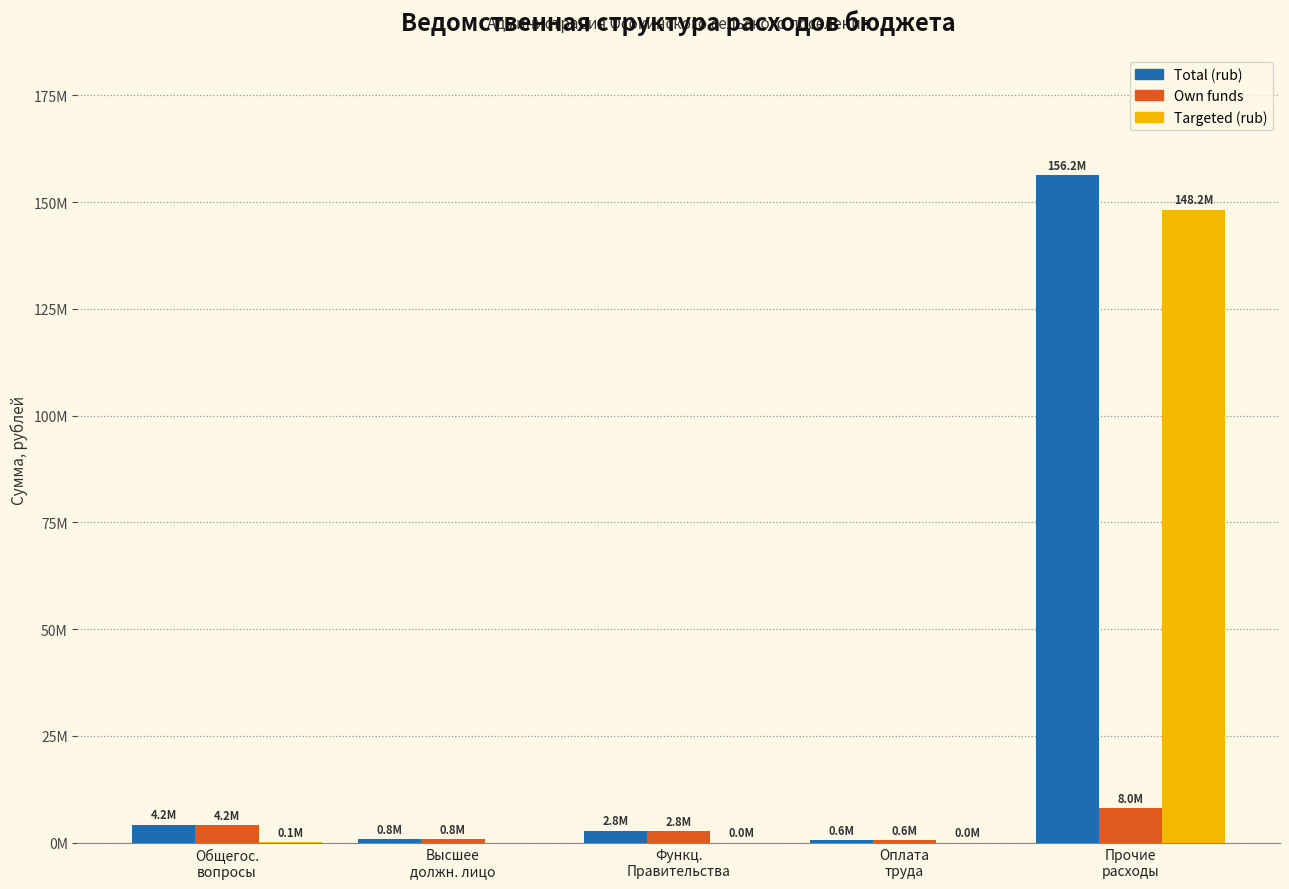

Are the bars grouped side by side (vs. stacked)?

Yes